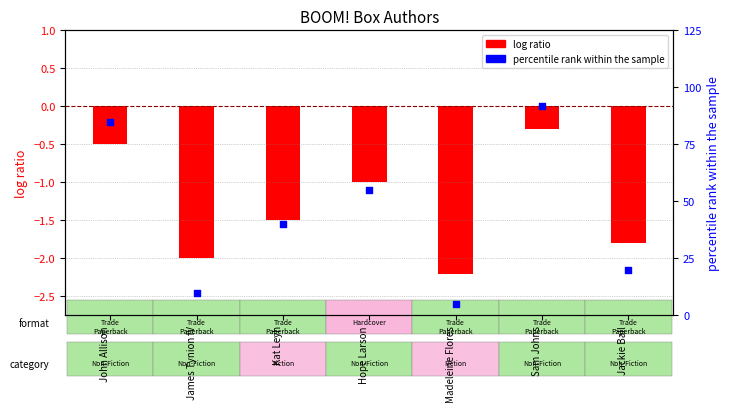

Approximately how many times larger is the value at Madeleine Flores compared to Kat Leyh?

0.1